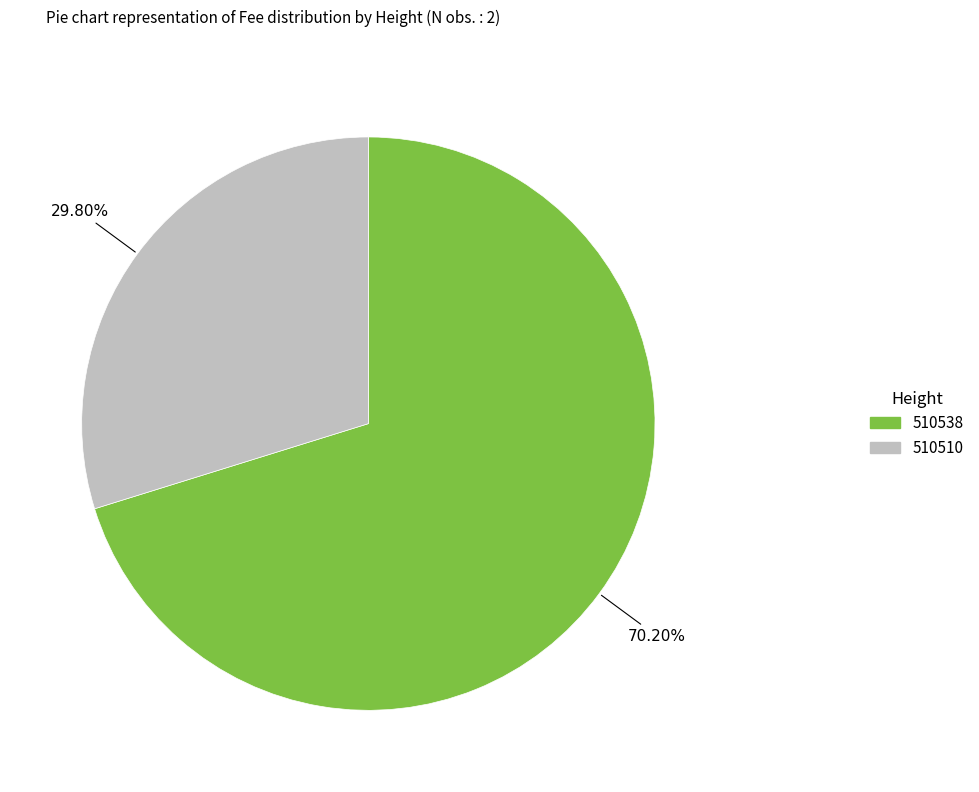

To the nearest percent, what is the average slice percentage?

50%